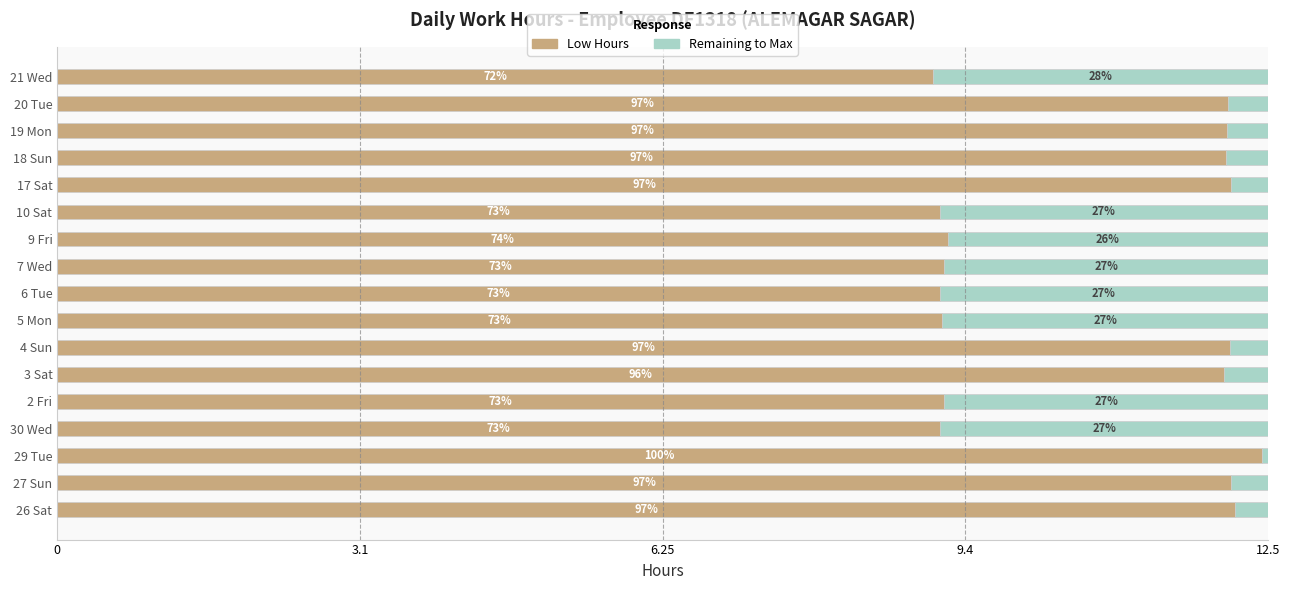

Reading right to left, list all the values displayed in this chart.

Low Hours: 9.0	12.1	12.1	12.1	12.1	9.1	9.2	9.2	9.1	9.1	12.1	12.1	9.2	9.1	12.4	12.1	12.2
Remaining to Max: 3.5	0.4	0.4	0.4	0.4	3.4	3.3	3.3	3.4	3.4	0.4	0.4	3.3	3.4	0.1	0.4	0.3